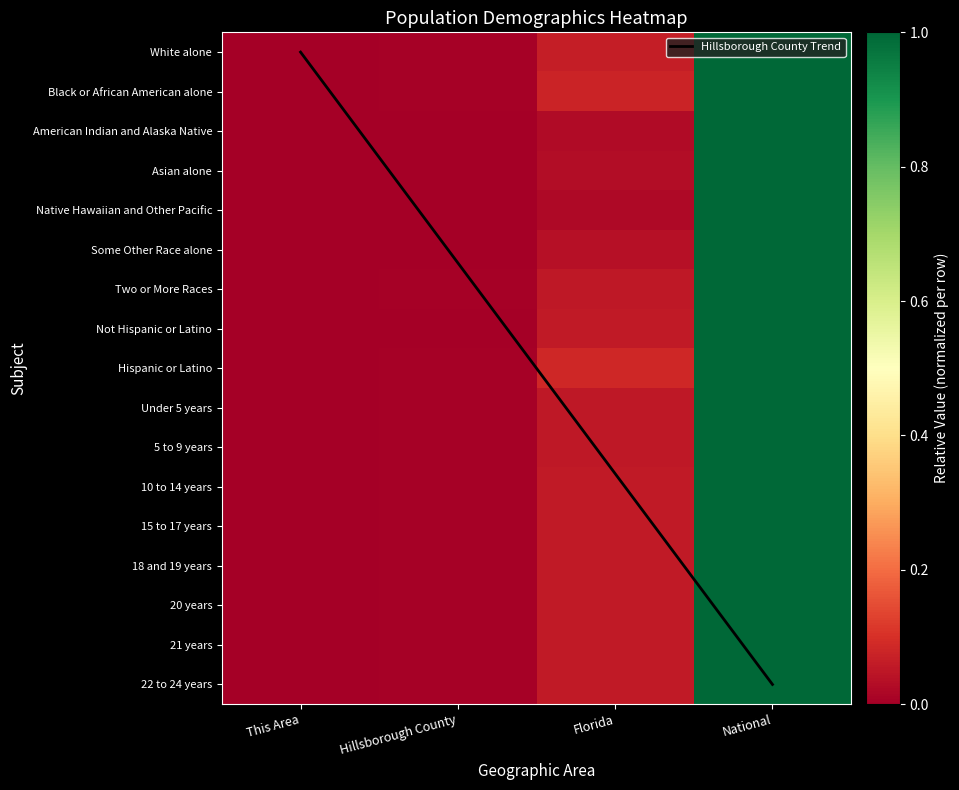

What is the difference between the maximum and minimum values in the 15 to 17 years series?

1.0